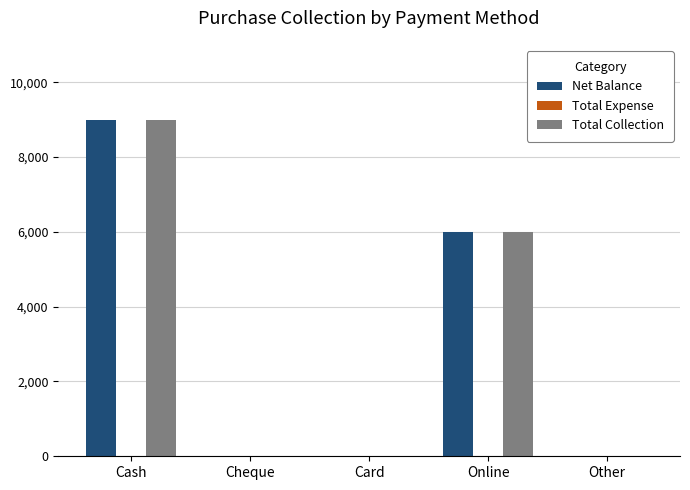

What is the total value across all series at Online?

12000